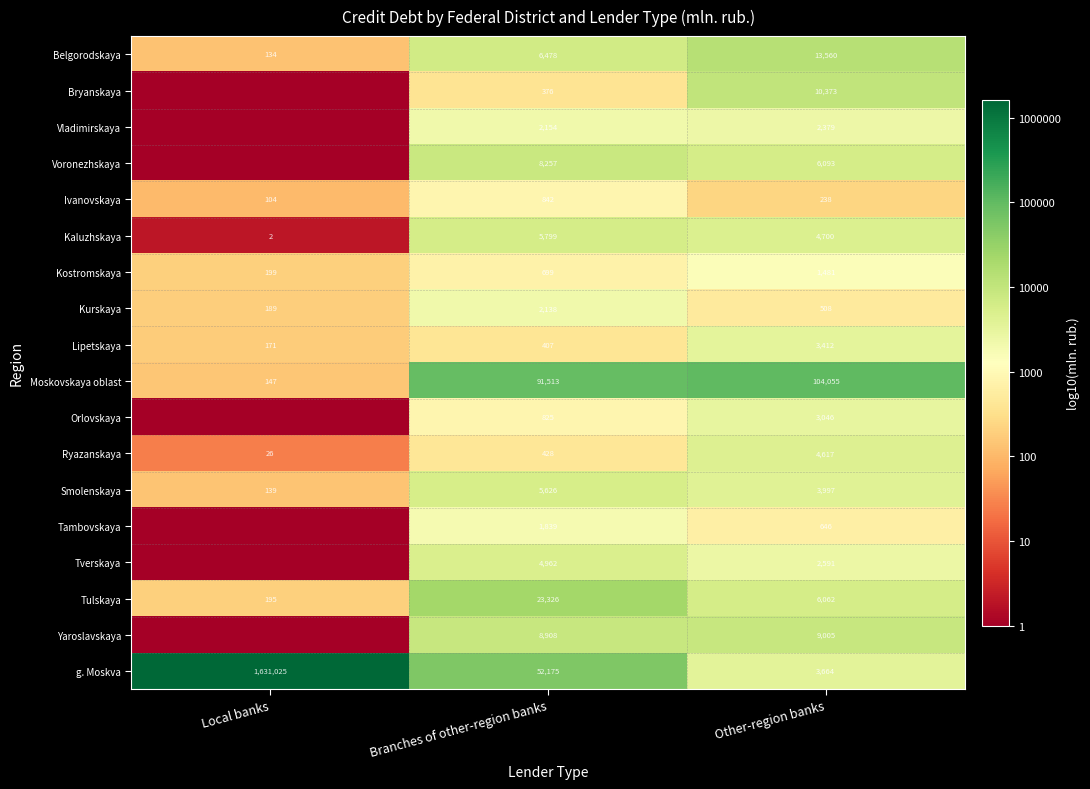

List the labels in order of Ivanovskaya value, largest first.

Branches of other-region banks, Other-region banks, Local banks